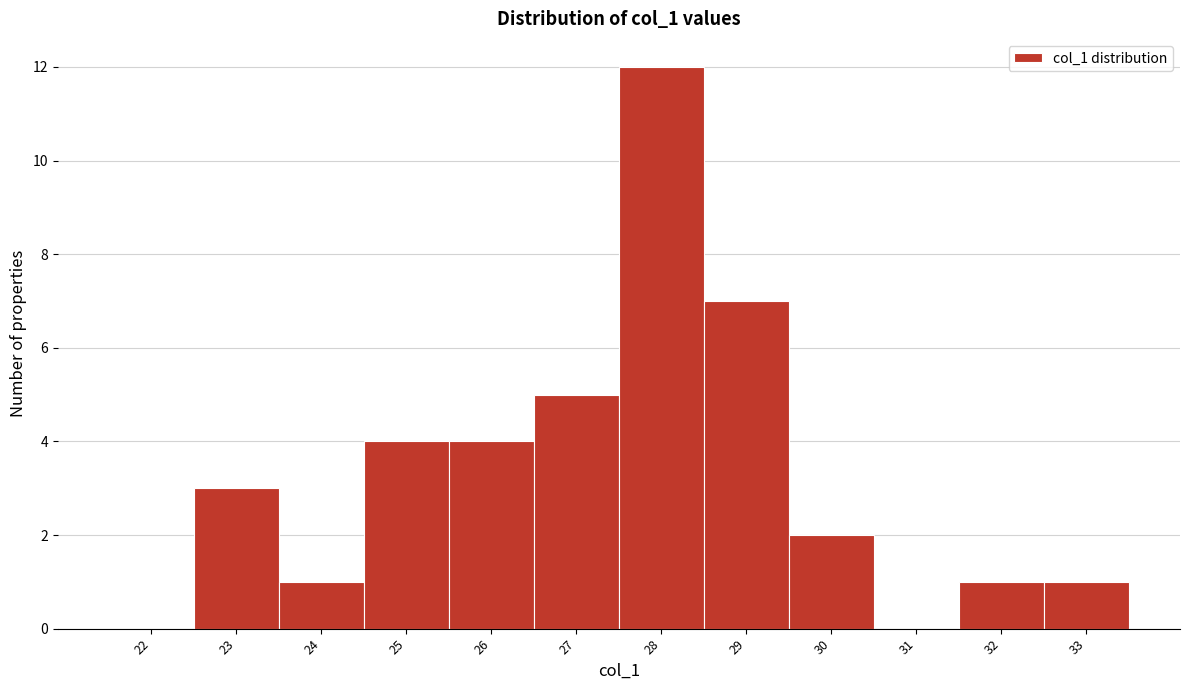

Reading right to left, what are all the values shown in this chart?

33=1	32=1	31=0	30=2	29=7	28=12	27=5	26=4	25=4	24=1	23=3	22=0